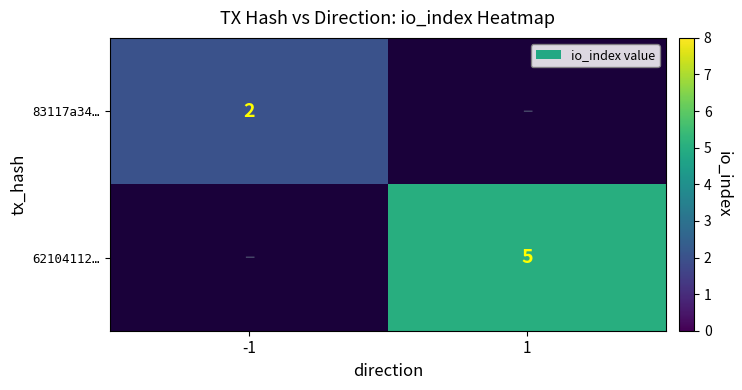

Is it true that 62104112… equals 8 at 1?

False